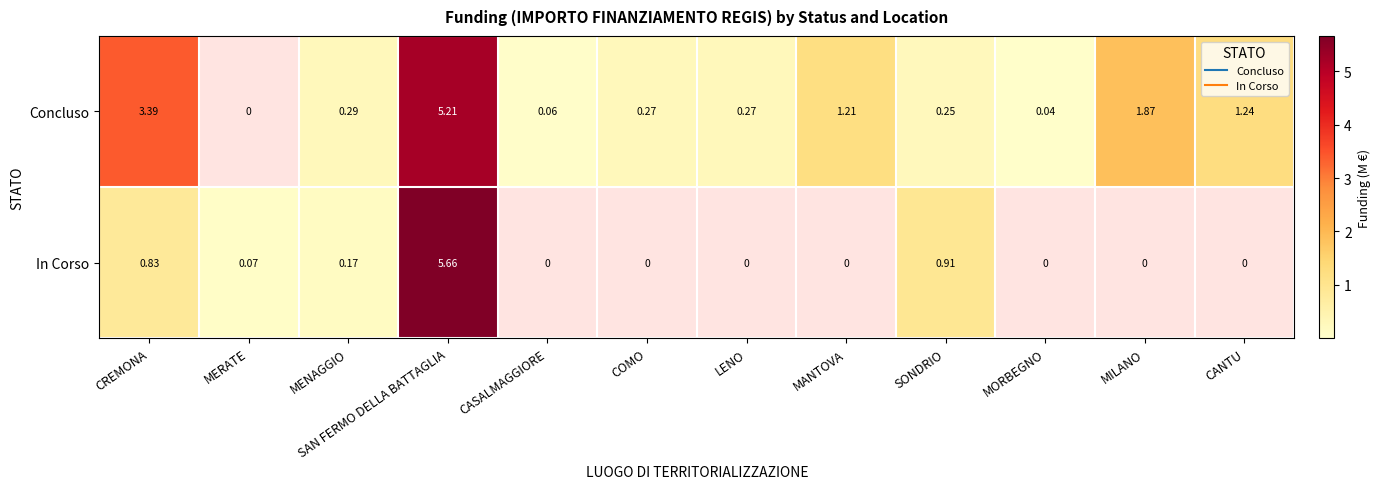

What is the total value across all series at CREMONA?

4.2